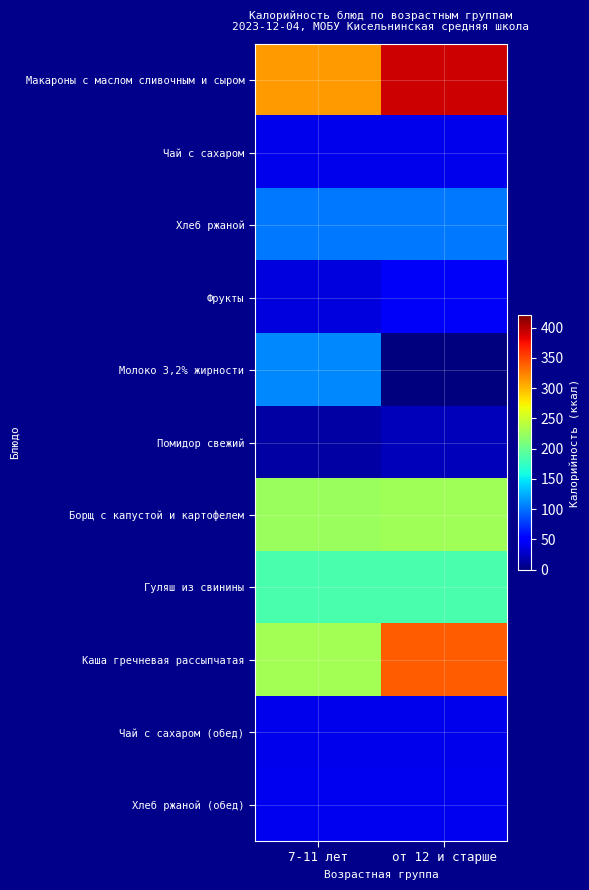

At which category is the sum across all series the highest?

от 12 и старше